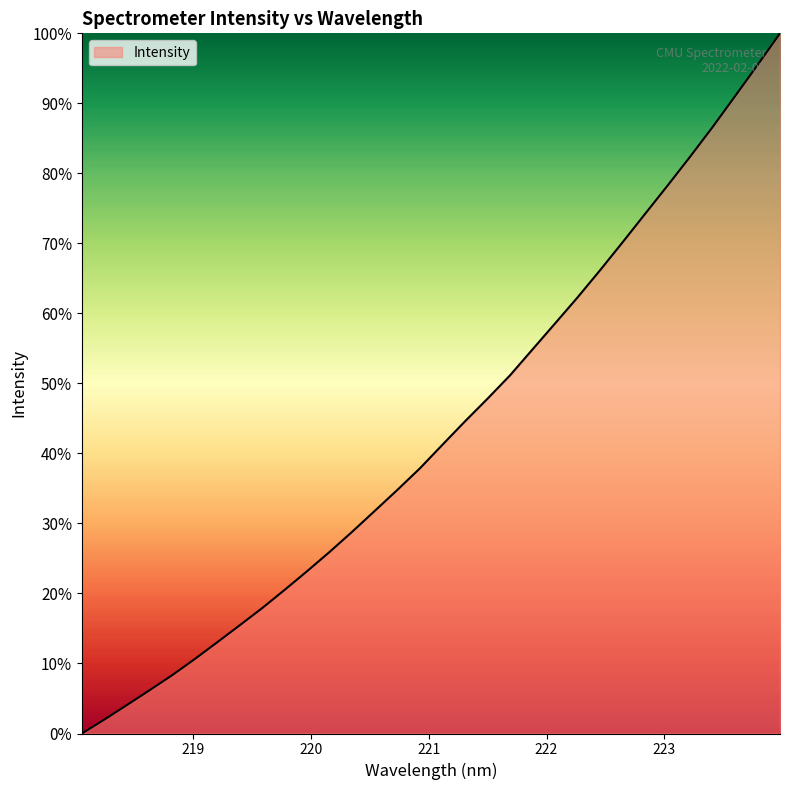

Reading left to right, extract all data points from this chart.

0.0	2.0	4.1	6.2	8.3	10.6	13.0	15.5	17.9	20.5	23.2	26.0	28.8	31.8	34.8	37.9	41.2	44.6	47.8	51.1	54.9	58.6	62.3	66.2	70.1	74.2	78.2	82.4	86.6	91.0	95.5	100.0